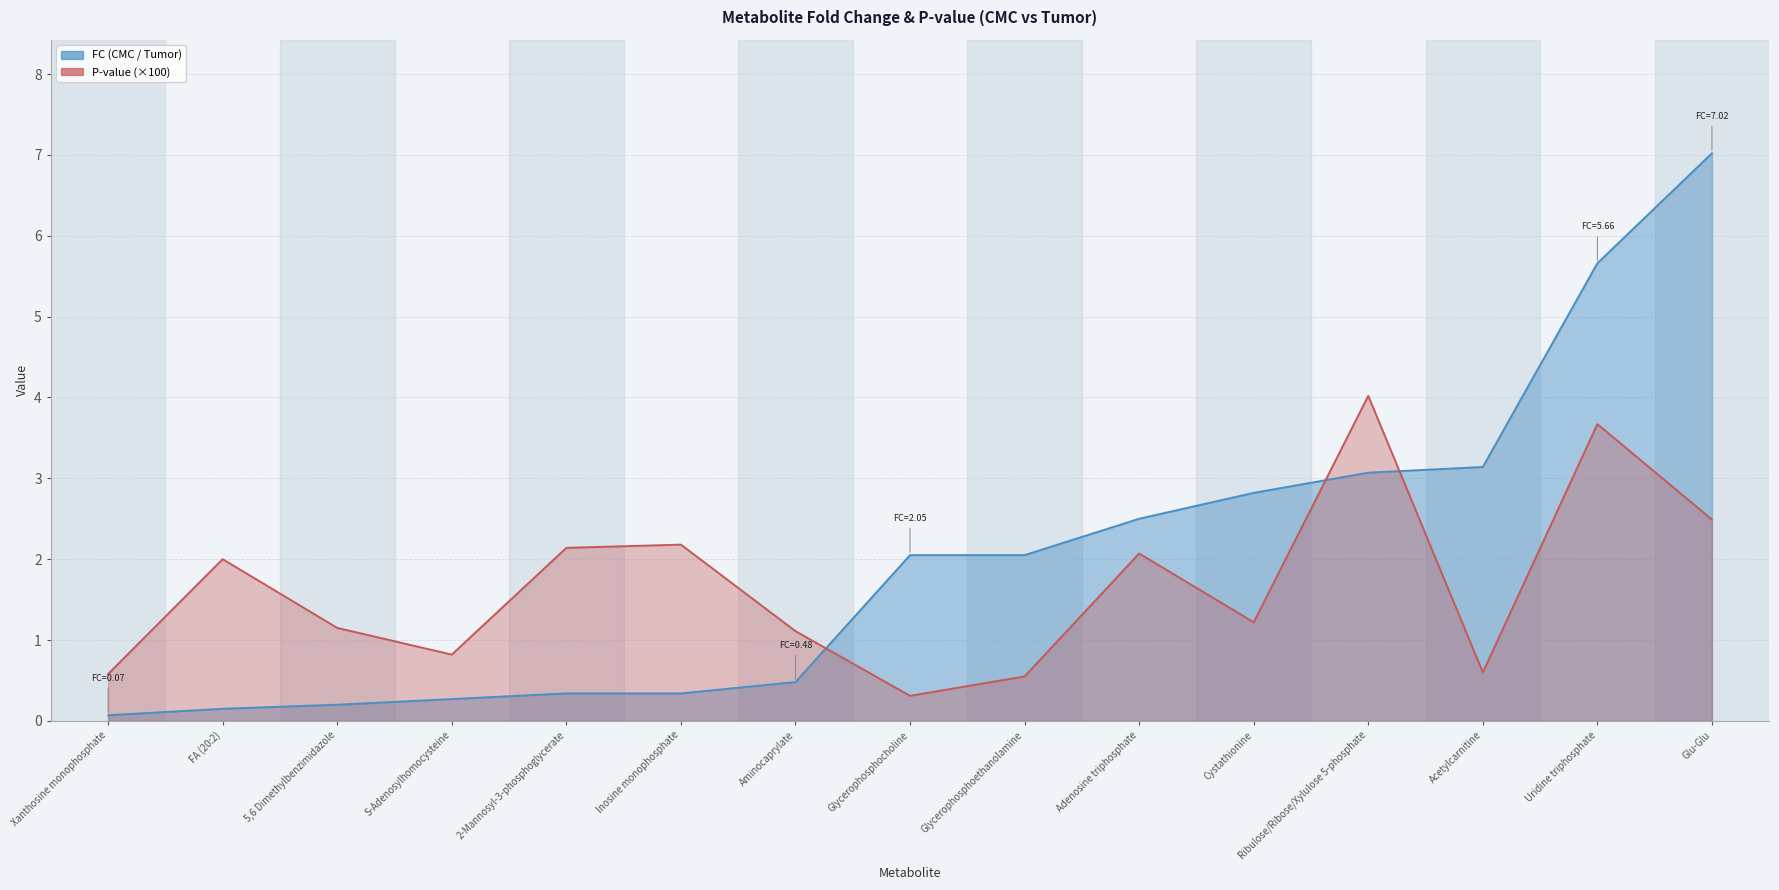

Read the P-value value at Adenosine triphosphate.

2.1